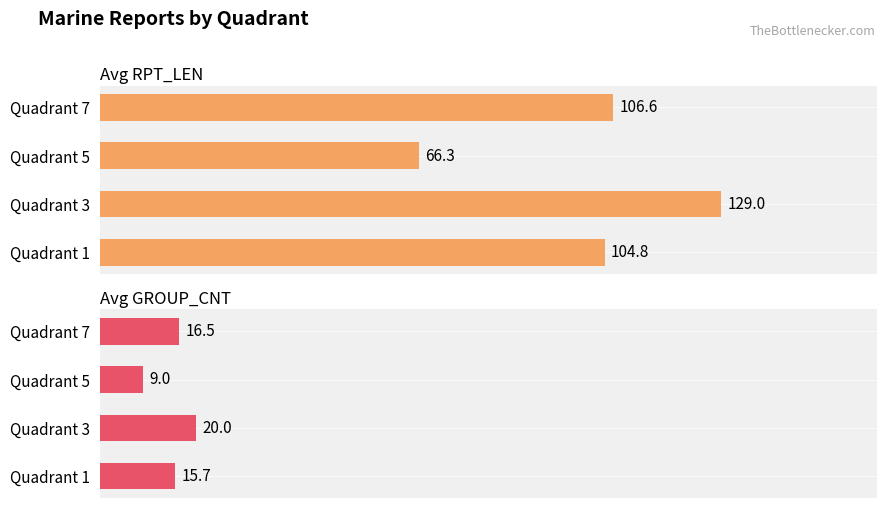

What is the sum of all Avg RPT_LEN values?

406.8